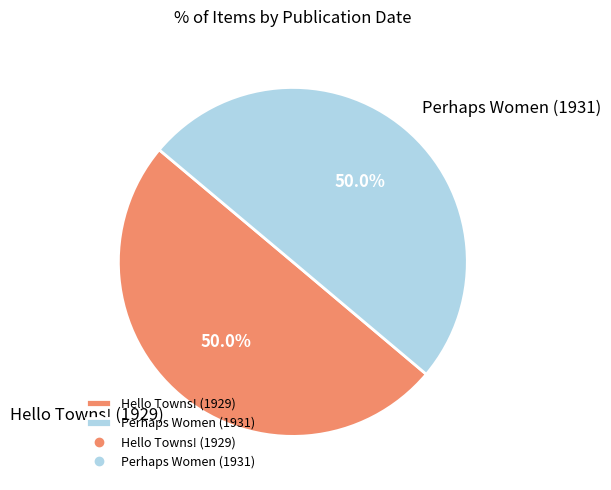

Approximately how many times larger is the value at Perhaps Women (1931) compared to Hello Towns! (1929)?

1.0